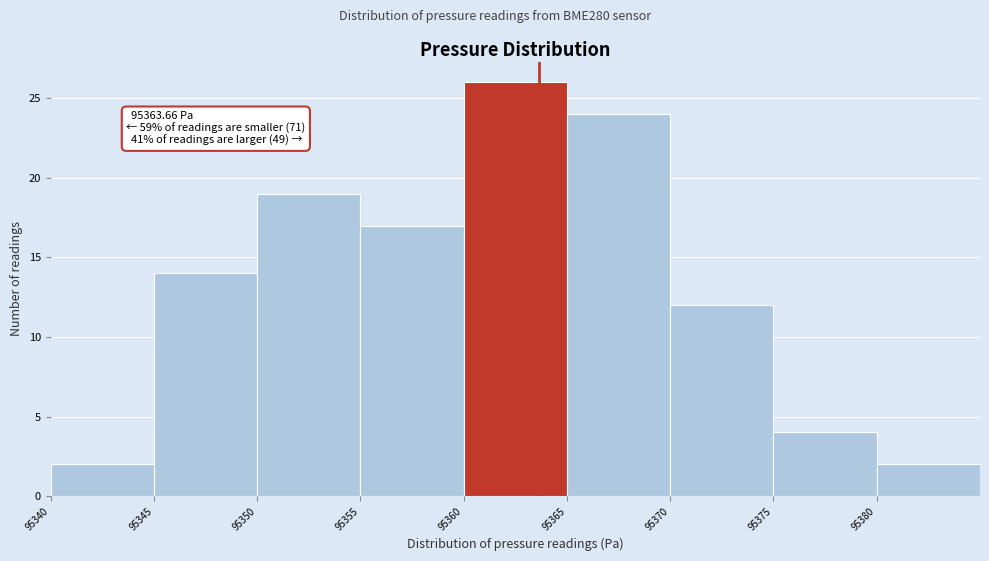

Over which range of the x-axis is the bar tallest?

95360 to 95365